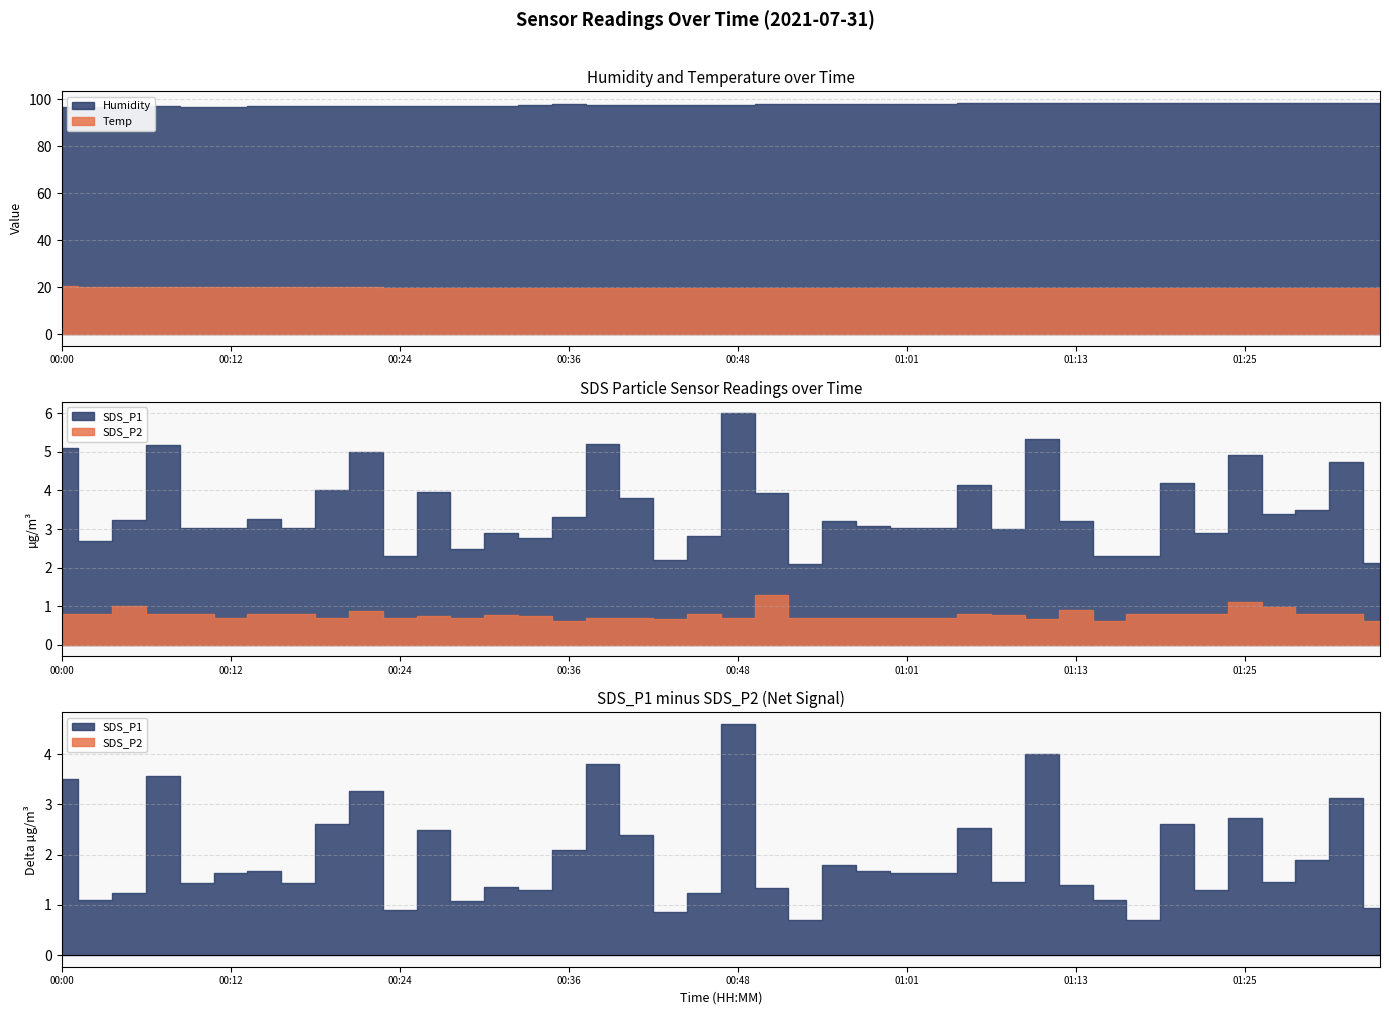

Rank the series at 00:51 from highest to lowest value.

Humidity, Temp, SDS_P1, SDS_P2